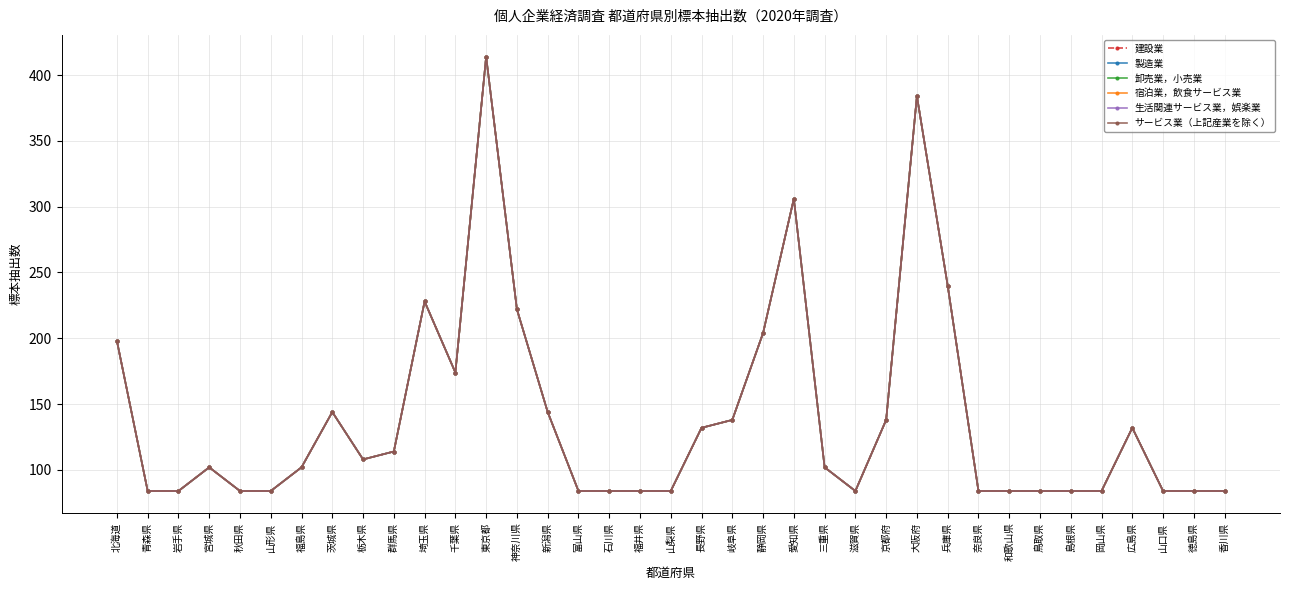

Does the chart have visible grid lines?

Yes